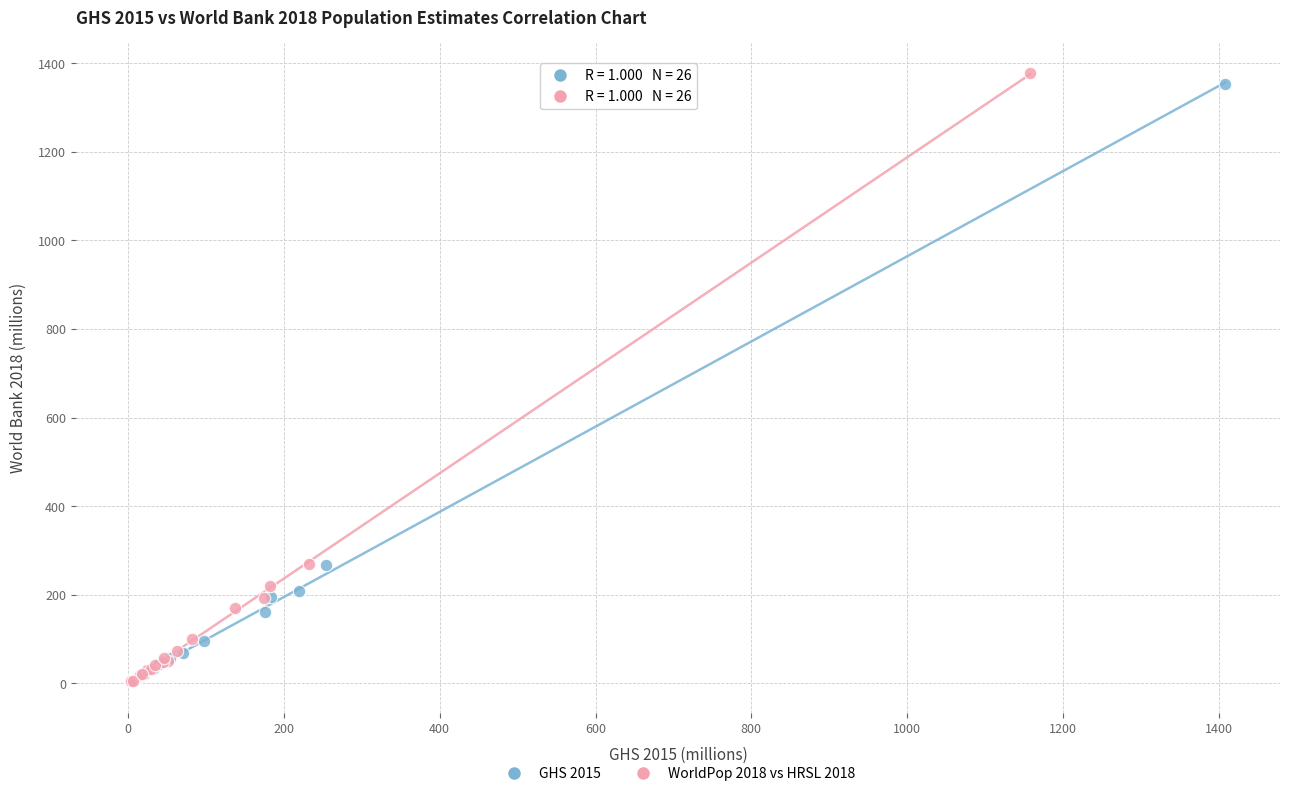

Which series has the widest spread of Y values?

WorldPop 2018 vs HRSL 2018